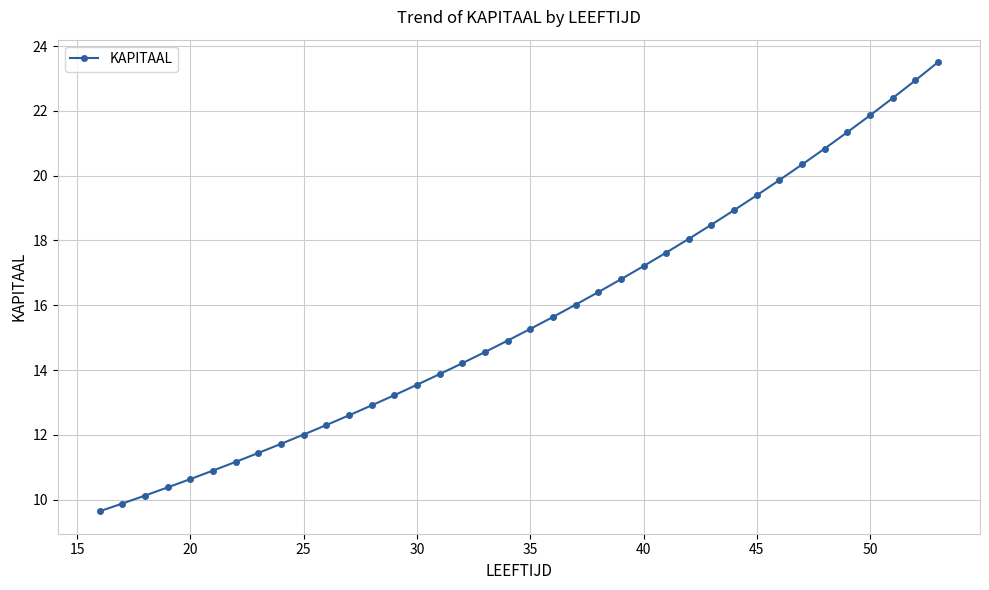

What is the sum of all values?

592.9